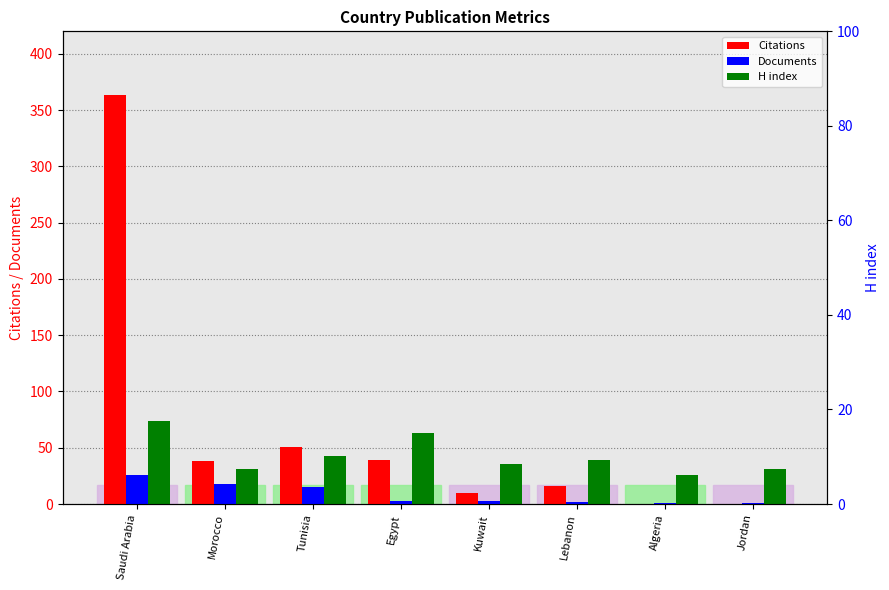

Reading left to right, transcribe all the data shown in this chart.

Citations: Saudi Arabia=363	Morocco=38	Tunisia=51	Egypt=39	Kuwait=10	Lebanon=16	Algeria=0	Jordan=0
Documents: Saudi Arabia=26	Morocco=18	Tunisia=15	Egypt=3	Kuwait=3	Lebanon=2	Algeria=1	Jordan=1
H index: Saudi Arabia=74	Morocco=31	Tunisia=43	Egypt=63	Kuwait=36	Lebanon=39	Algeria=26	Jordan=31